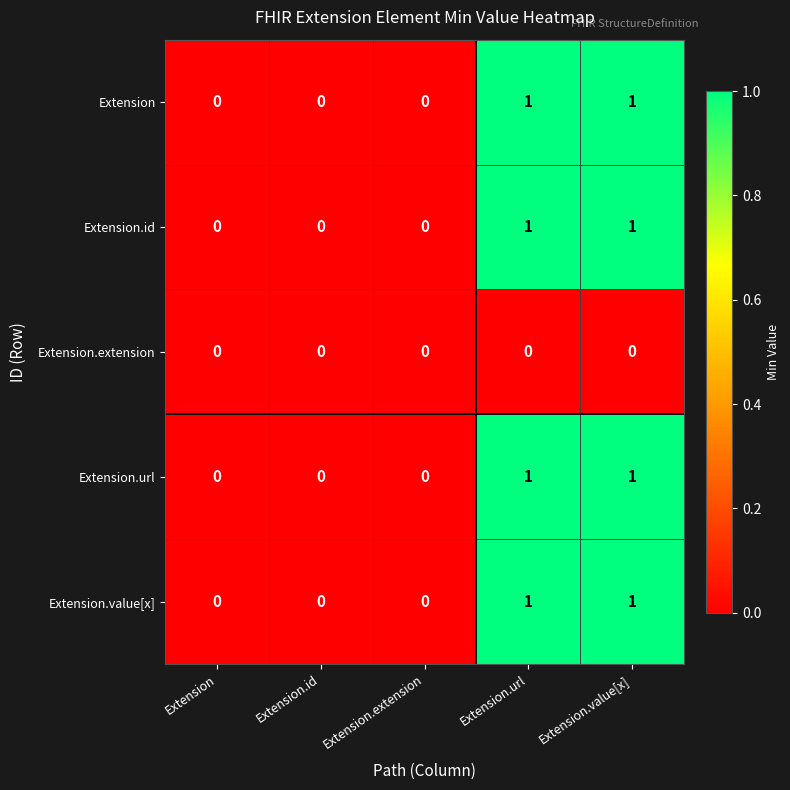

True or false: Extension.url has a value of -1 at Extension.

False